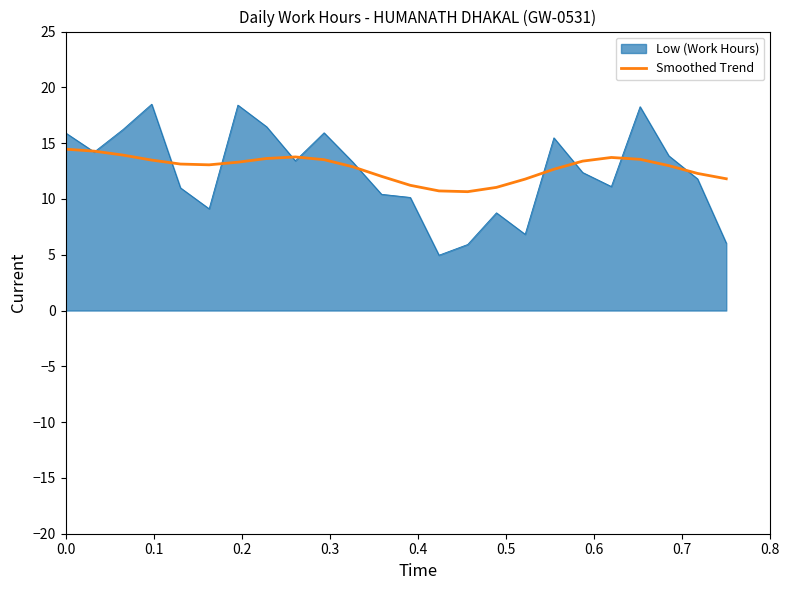

List the series in order of their peak value, highest first.

Low (Work Hours), Smoothed Trend